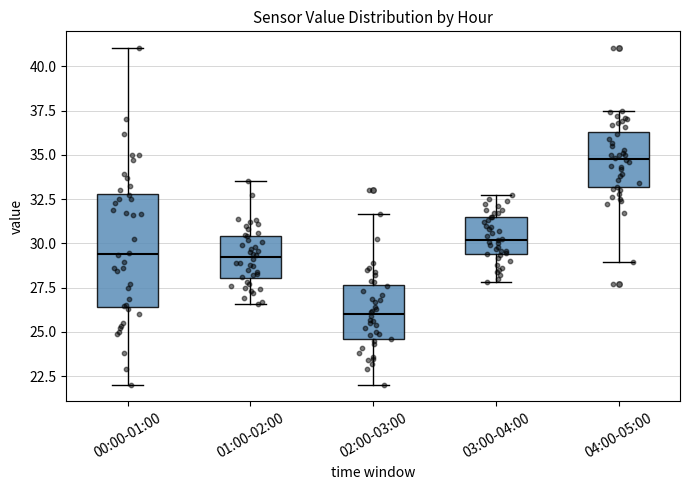

Reading left to right, transcribe this box plot: for each box, give where its median line is, the range the box spans, and where its two whiskers end, as read against the y-axis. The values are not printed on the chart, so give them approximately, as read against the axis.

00:00-01:00: median 29.5, box 26.5 to 33.0, whiskers 22.0 to 41.0
01:00-02:00: median 29.0, box 28.0 to 30.5, whiskers 26.5 to 33.5
02:00-03:00: median 26.0, box 24.5 to 27.5, whiskers 22.0 to 31.5
03:00-04:00: median 30.0, box 29.5 to 31.5, whiskers 28.0 to 32.5
04:00-05:00: median 35.0, box 33.0 to 36.5, whiskers 29.0 to 37.5